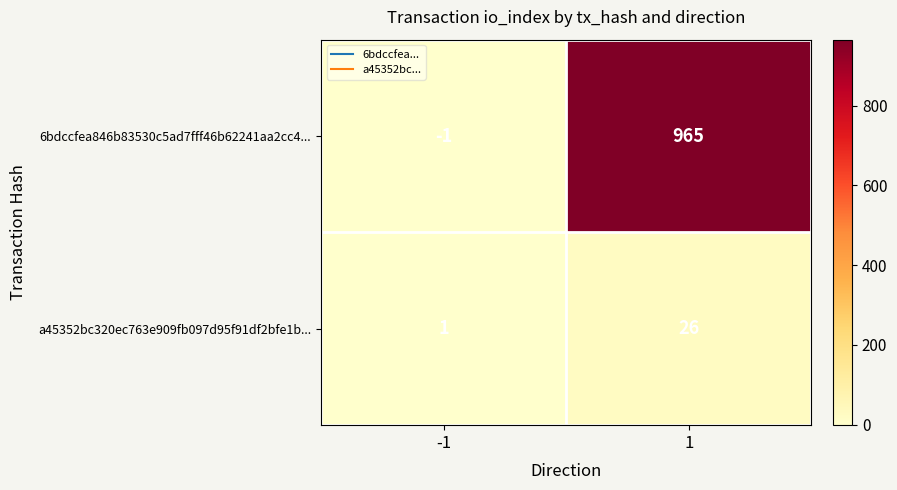

What is the maximum value shown in the chart?

965